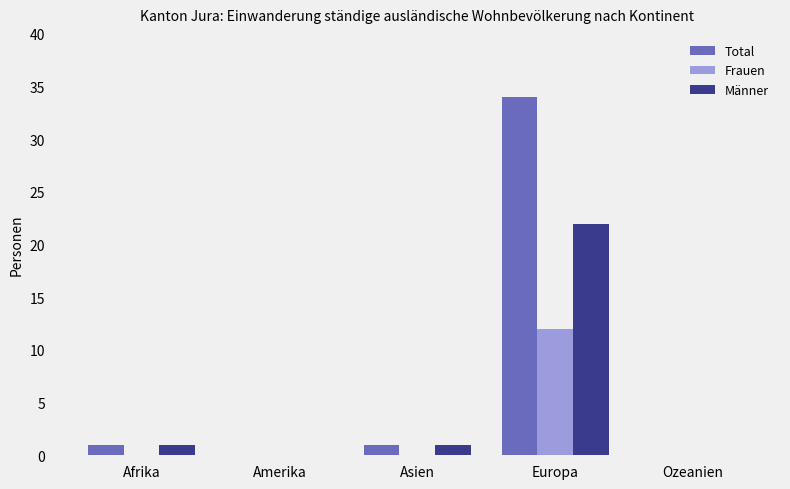

Is it true that Frauen equals 5 at Afrika?

False